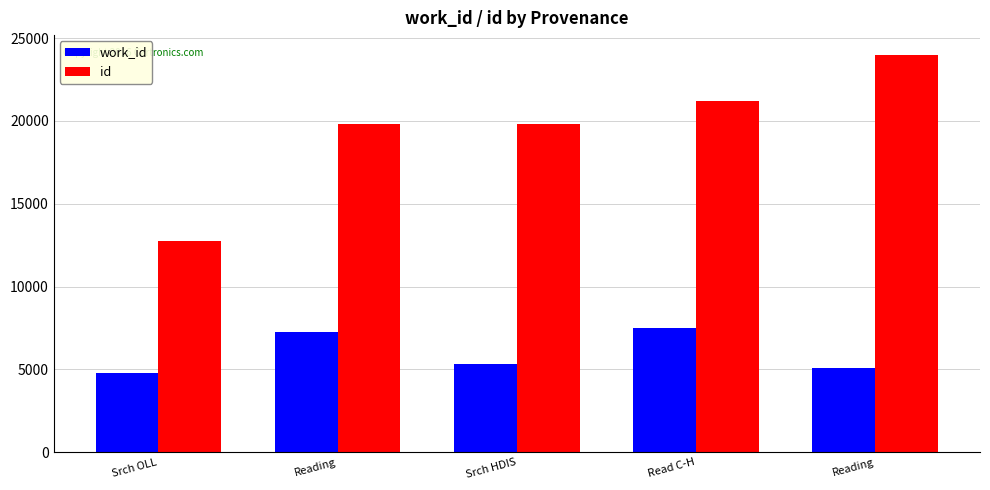

How many bars are there in total?

10